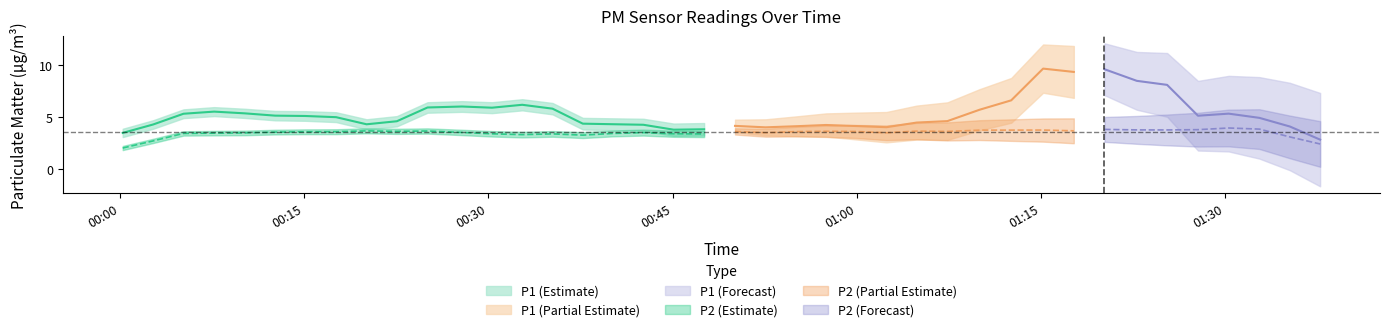

What is the sum of the P1 values at 2 and 19?

8.9